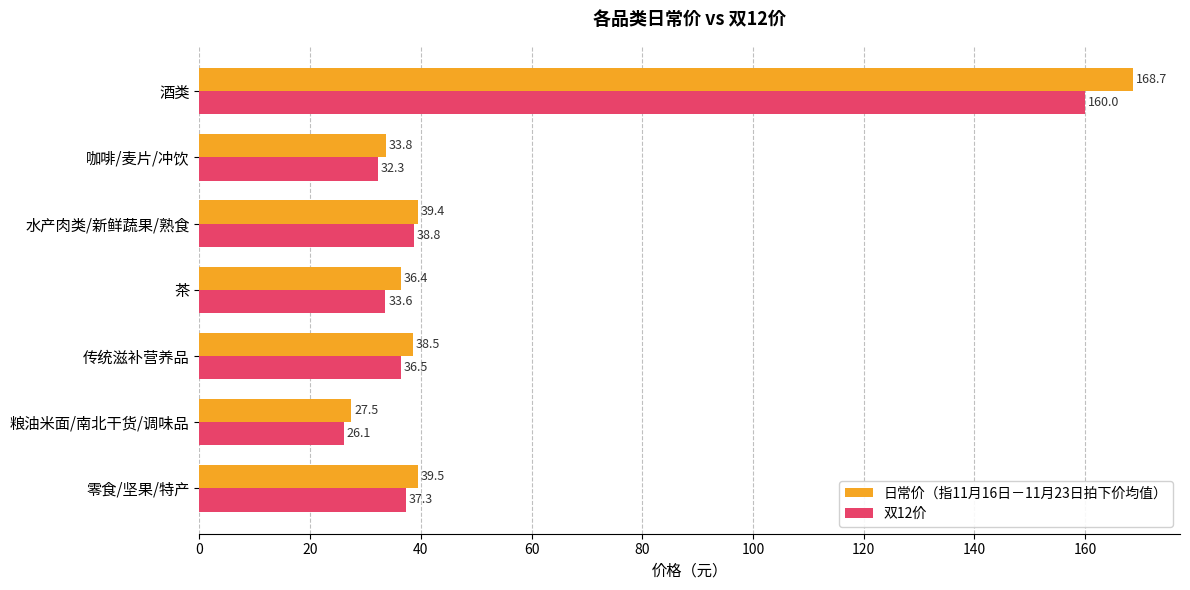

How many values in the 双12价 series are below 36?

3